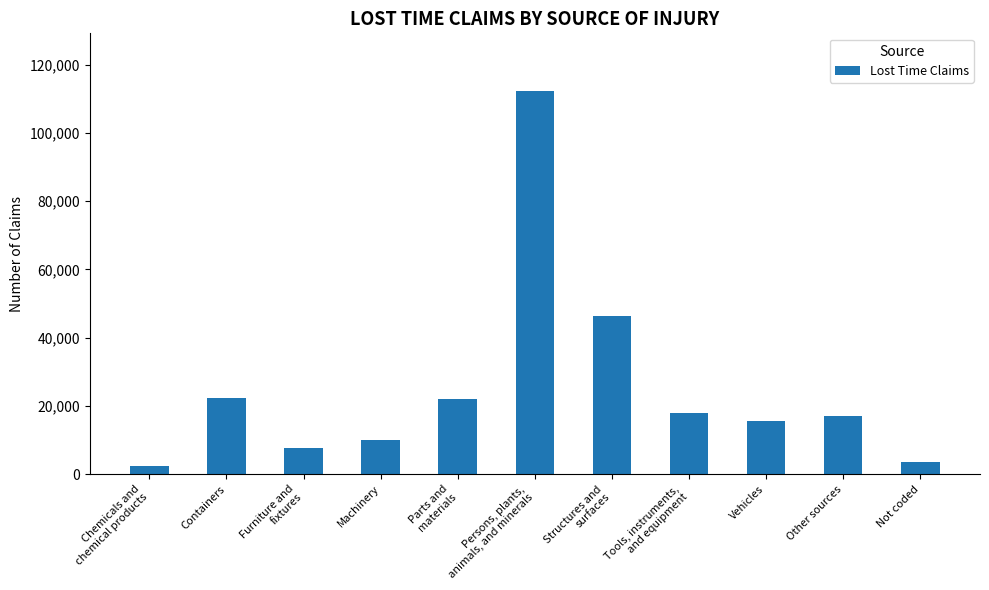

What is the change in value from Other sources to Not coded?

-13400